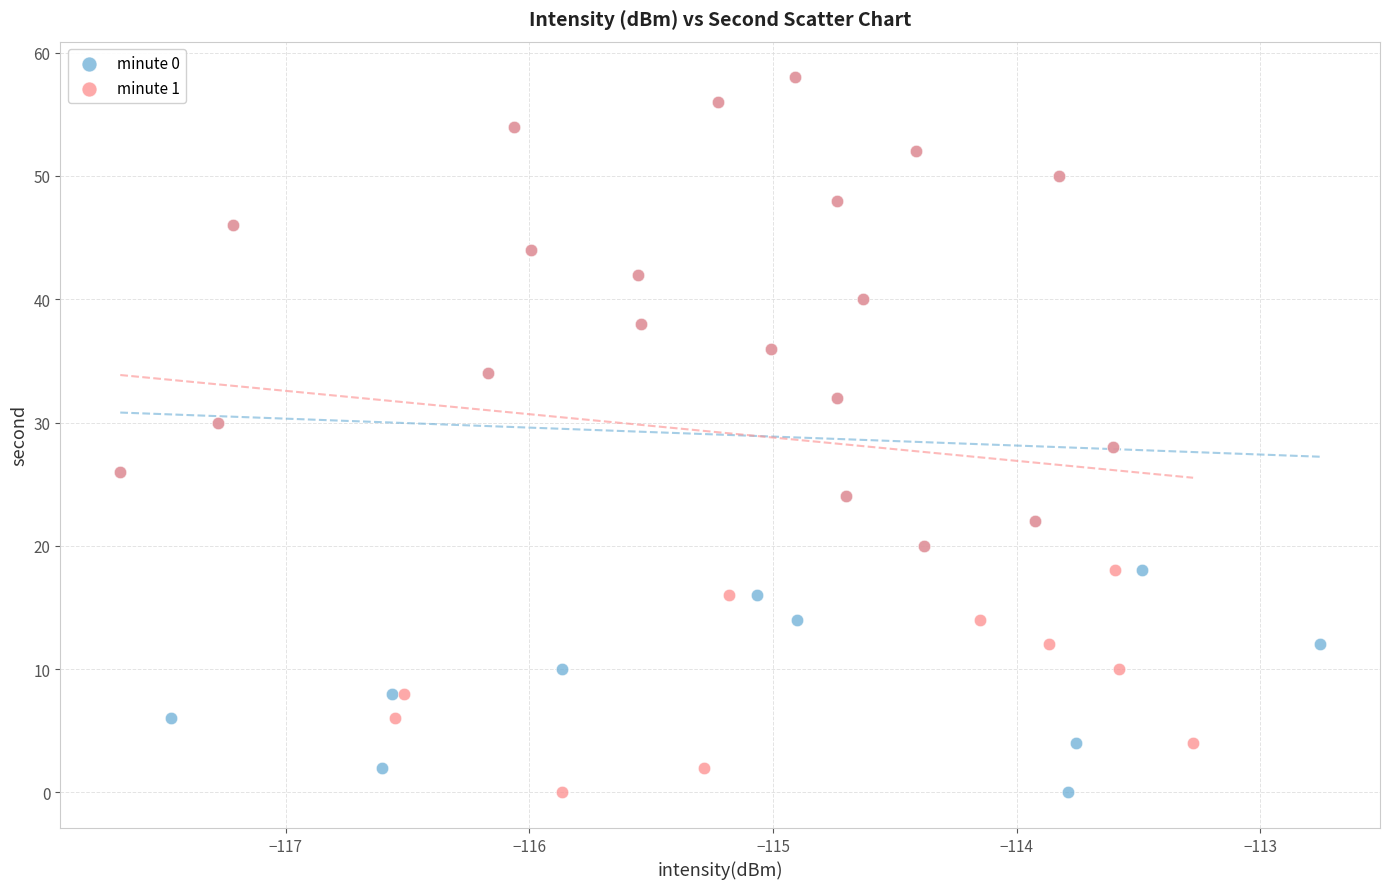

What are all the series names shown in the legend?

minute 0, minute 1